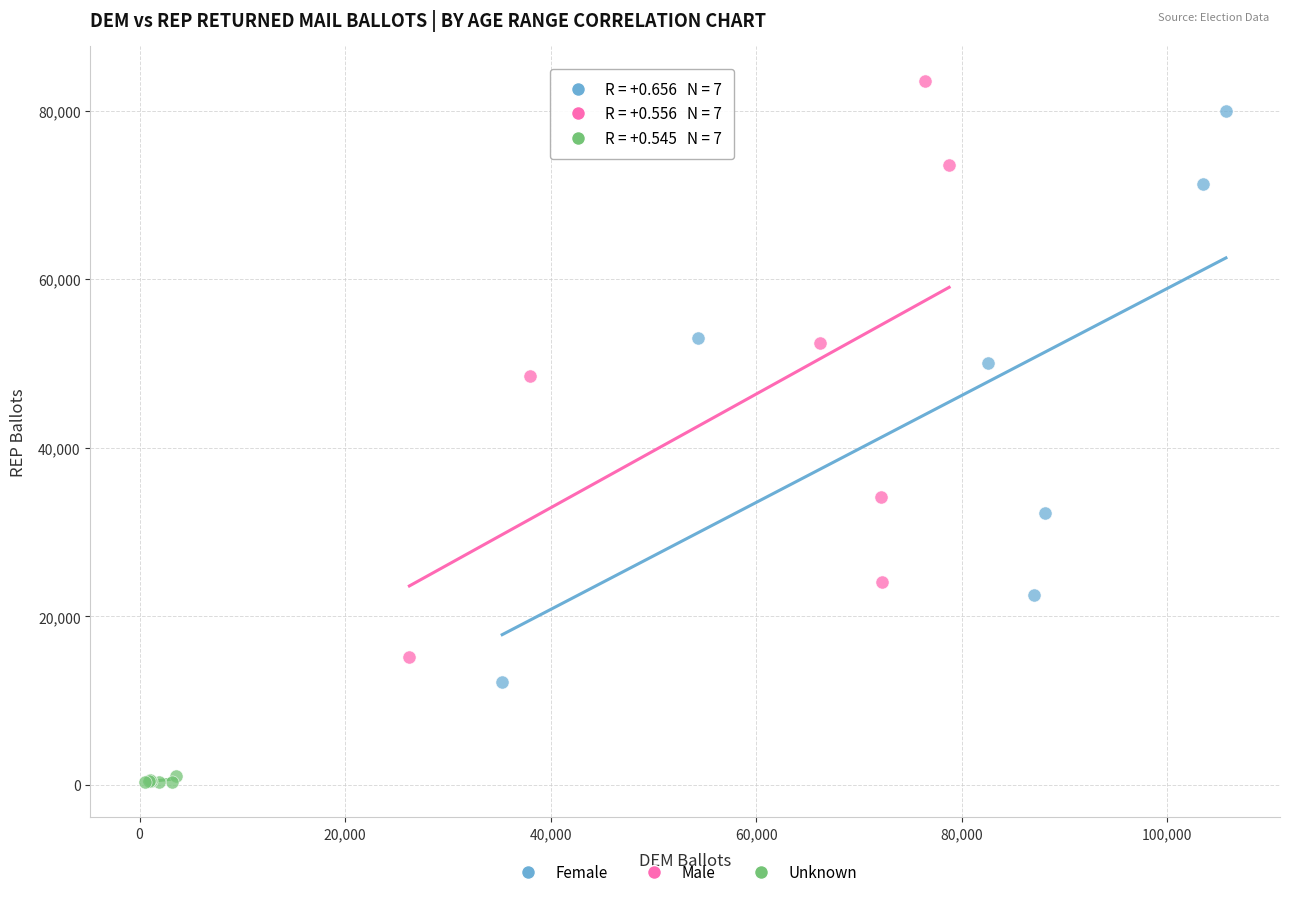

Which series contains the lowest Y value?

Unknown